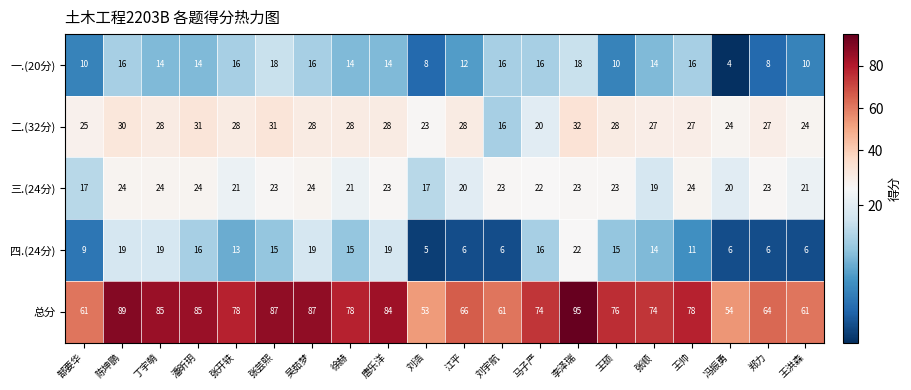

What is the sum of the 总分 values at 陈坤鹏 and 唐乐洋?

173